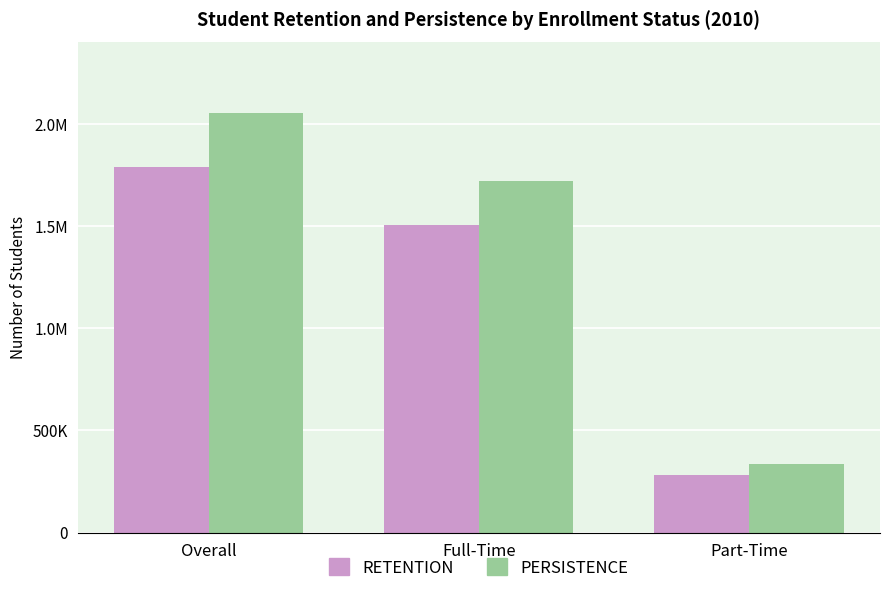

What are all the series names shown in the legend?

RETENTION, PERSISTENCE